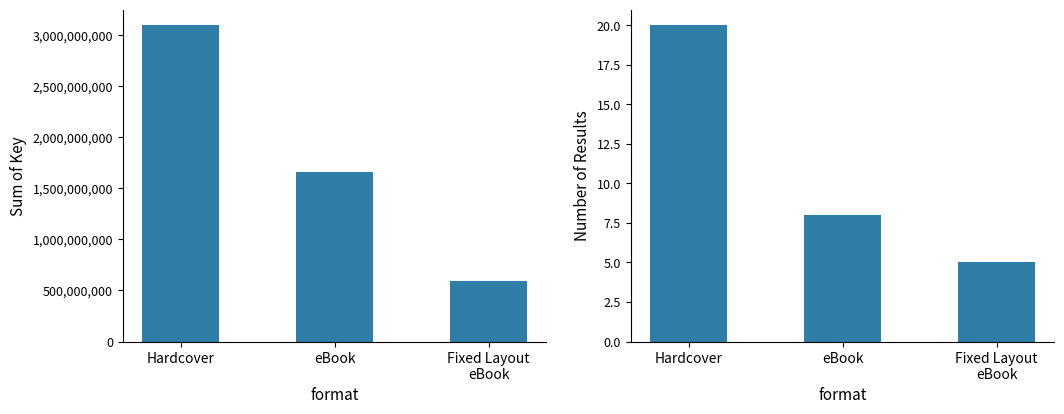

Rank the series by their average value, from lowest to highest.

Number of Results, Sum of Key